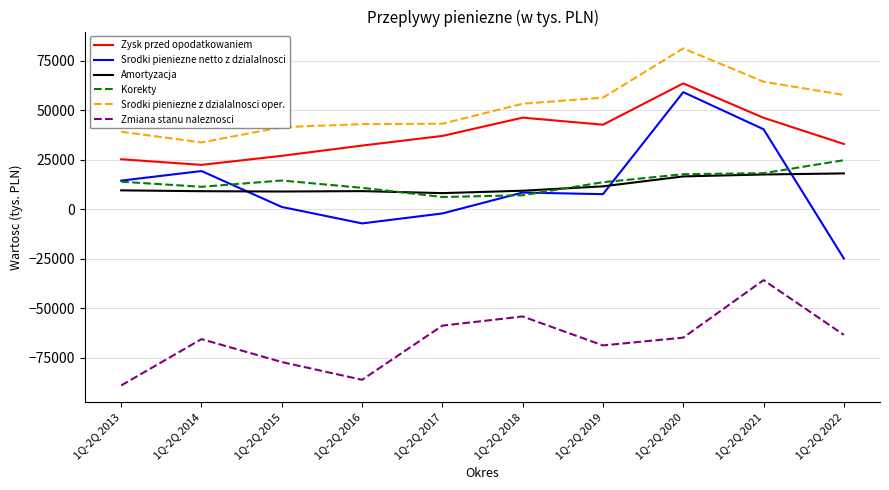

True or false: Amortyzacja and Zmiana stanu naleznosci intersect in this chart.

False